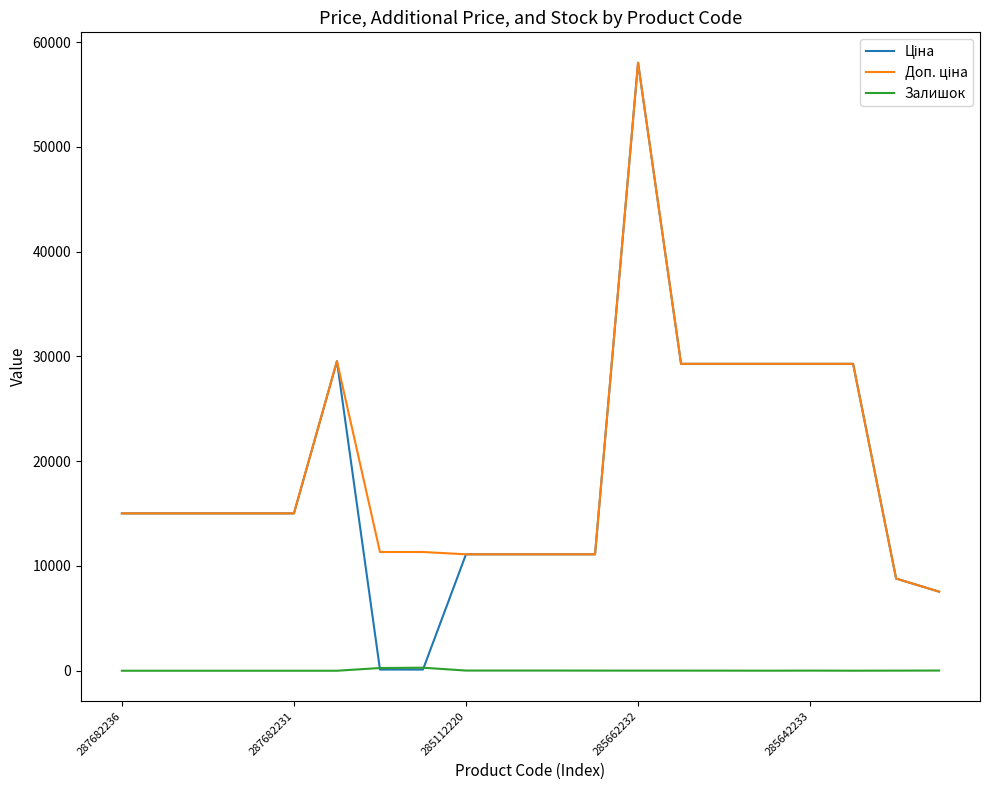

List the series in order of their peak value, highest first.

Ціна, Доп. ціна, Залишок